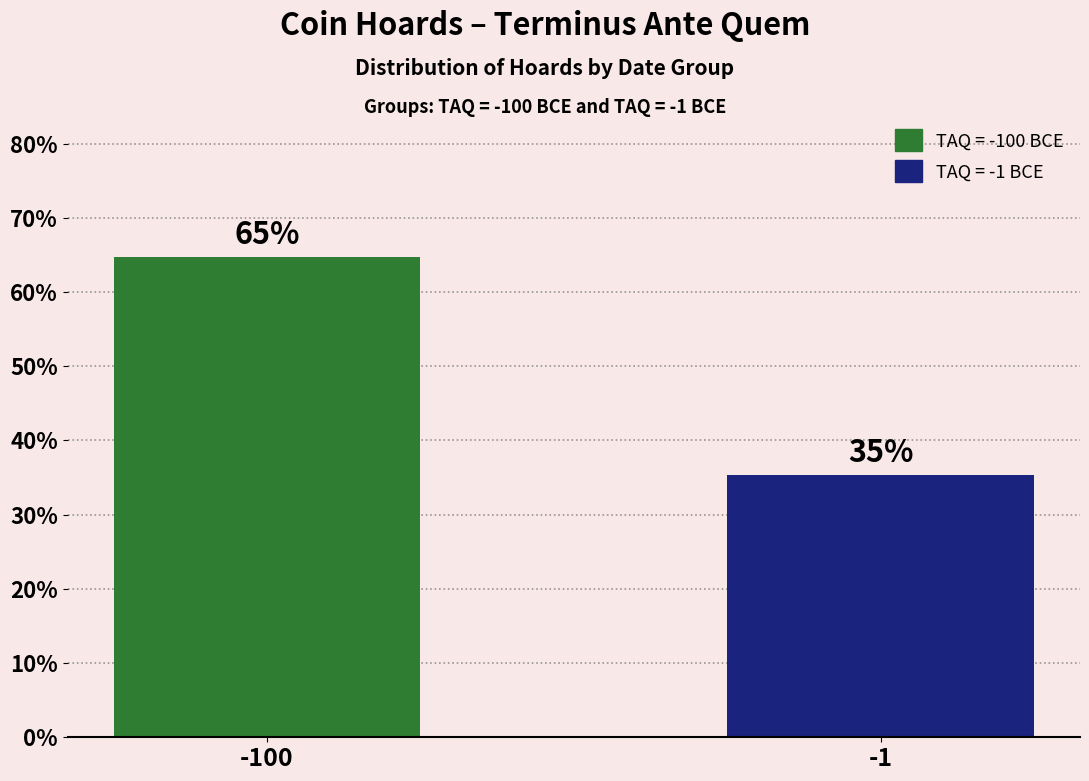

What is the minimum value shown in the chart?

35.3